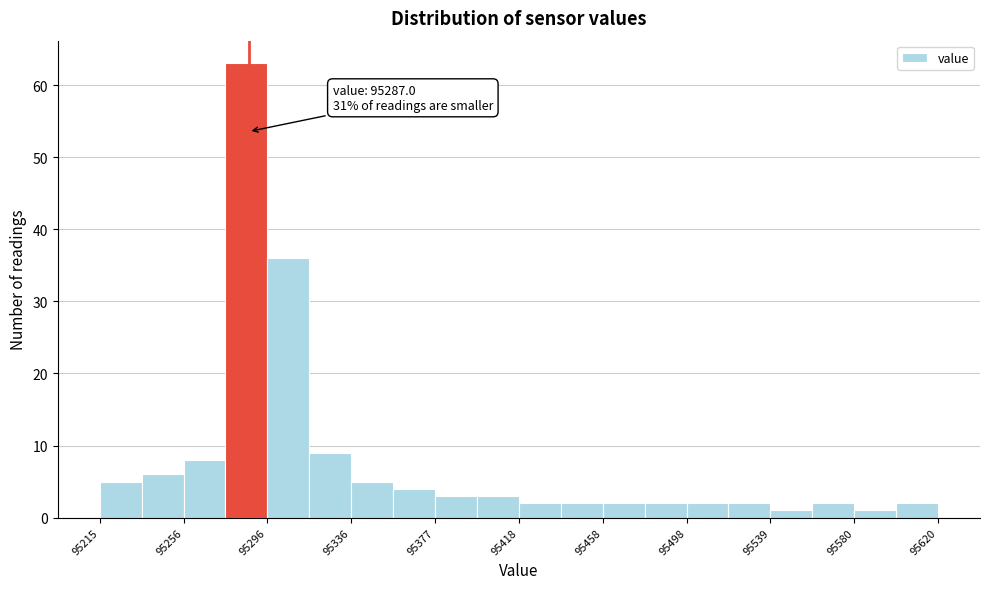

Over which range of the x-axis is the bar tallest?

95275 to 95295